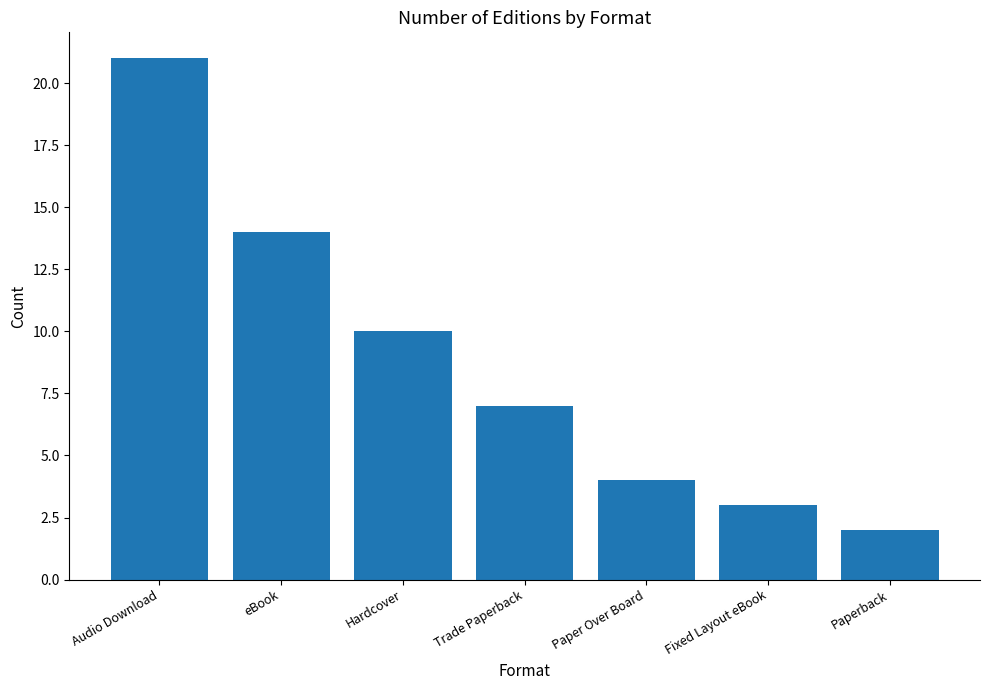

Reading left to right, list all the values displayed in this chart.

21	14	10	7	4	3	2